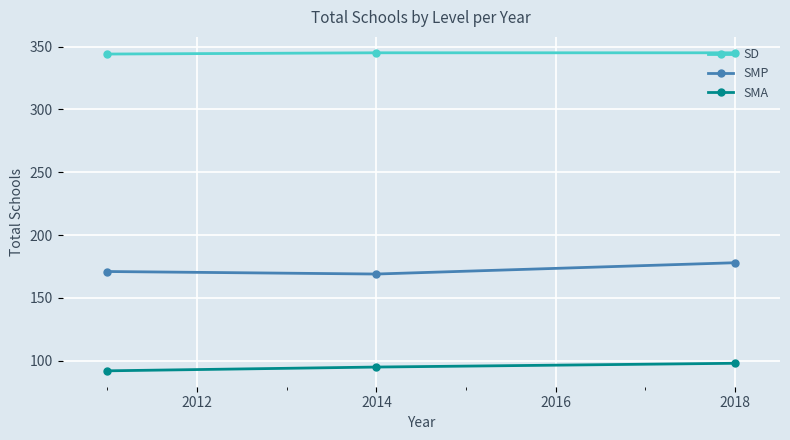

What is the value of the SMA point at the 2nd from the left?

95